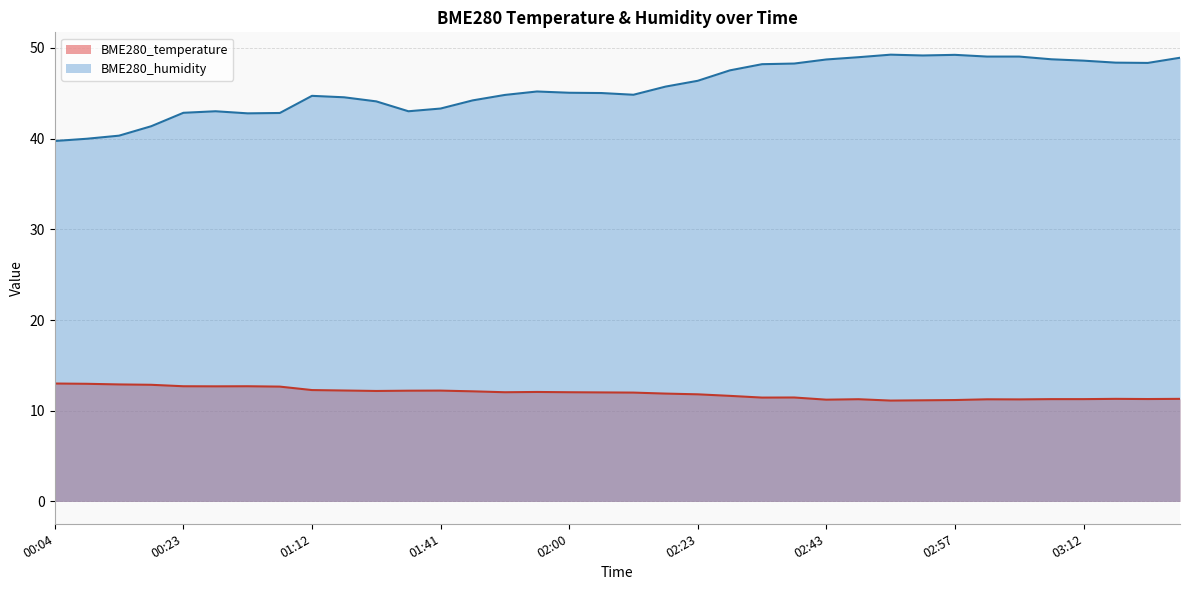

Reading left to right, list all the values displayed in this chart.

BME280_temperature: 13.0	13.0	12.9	12.9	12.7	12.7	12.7	12.7	12.3	12.2	12.2	12.2	12.2	12.1	12.0	12.1	12.0	12.0	12.0	11.9	11.8	11.6	11.4	11.5	11.2	11.3	11.1	11.2	11.2	11.3	11.2	11.3	11.3	11.3	11.3	11.3
BME280_humidity: 39.7	40.0	40.3	41.4	42.9	43.0	42.8	42.8	44.7	44.6	44.1	43.0	43.3	44.2	44.8	45.2	45.1	45.0	44.8	45.7	46.4	47.5	48.2	48.3	48.7	49.0	49.3	49.2	49.2	49.0	49.0	48.8	48.6	48.4	48.4	48.9